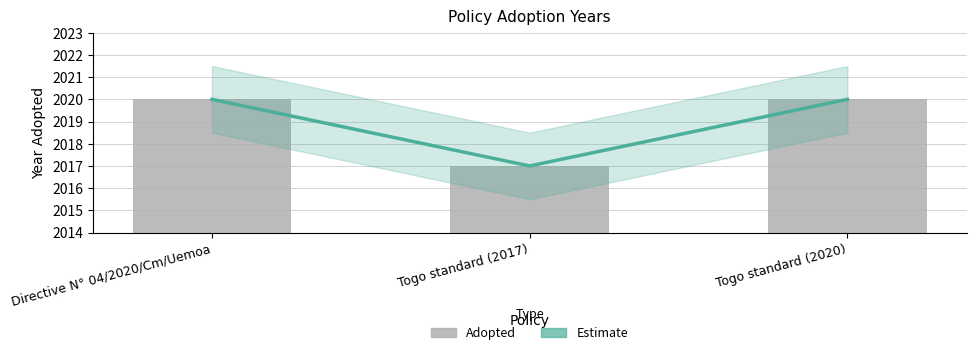

Reading left to right, list all the values displayed in this chart.

Estimate: Directive N° 04/2020/Cm/Uemoa=2020	Togo standard (2017)=2017	Togo standard (2020)=2020
Adopted: Directive N° 04/2020/Cm/Uemoa=2020	Togo standard (2017)=2017	Togo standard (2020)=2020